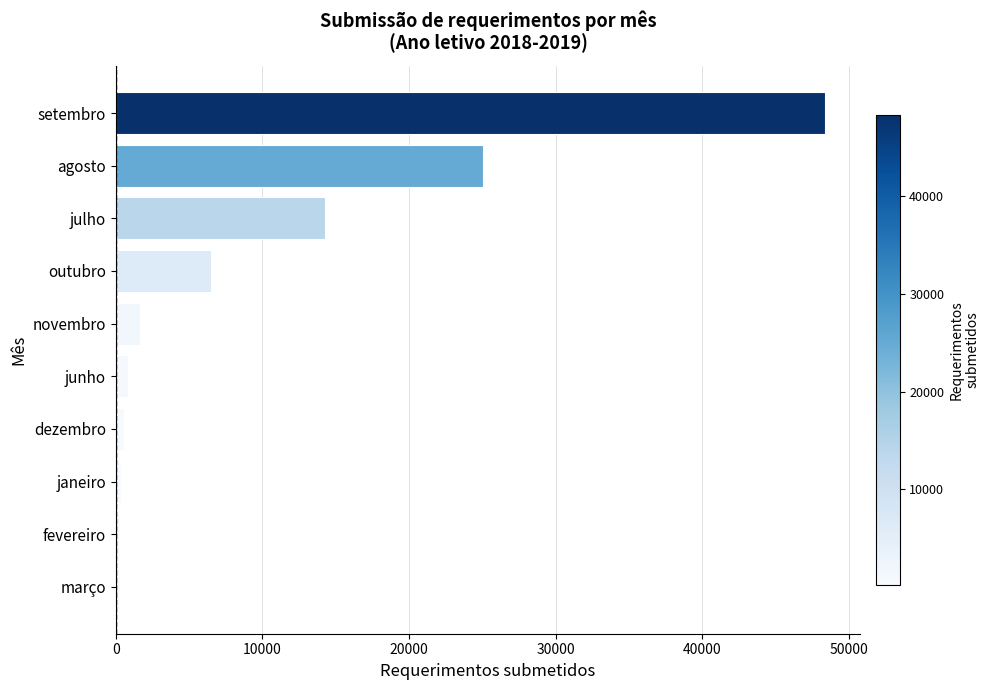

What is the minimum value shown in the chart?

195